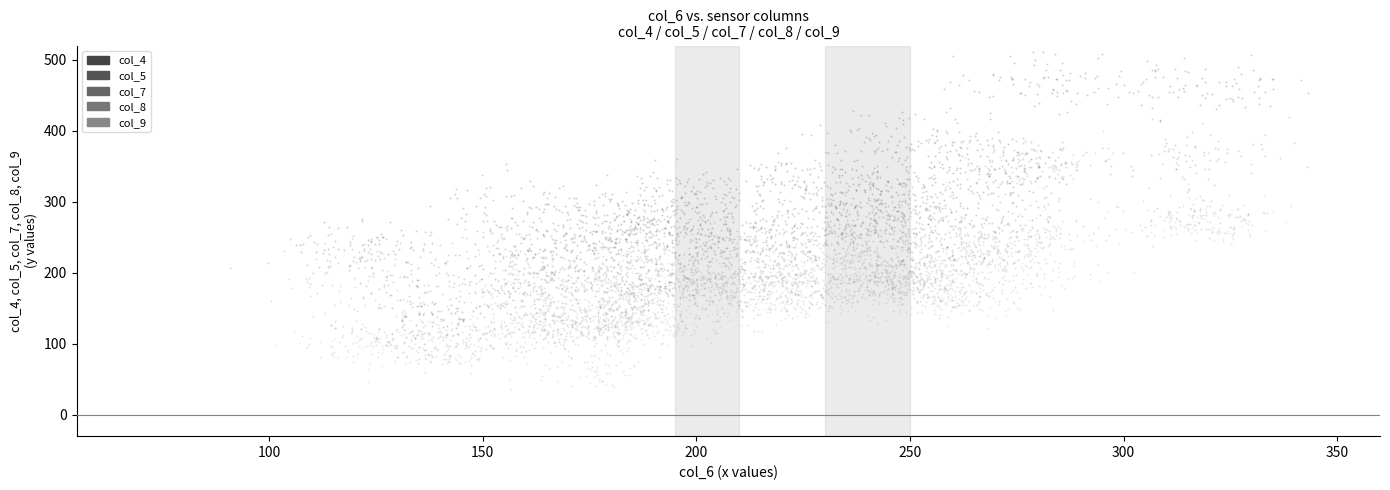

Which series reaches the maximum Y coordinate?

col_4